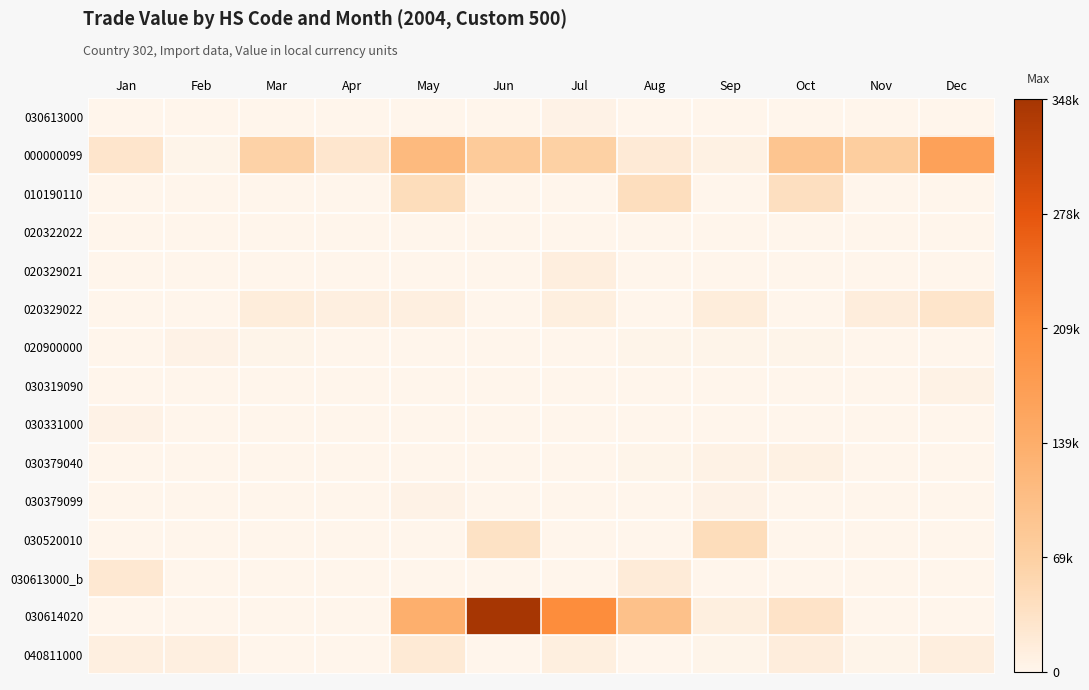

Which series has the widest spread of values?

030614020